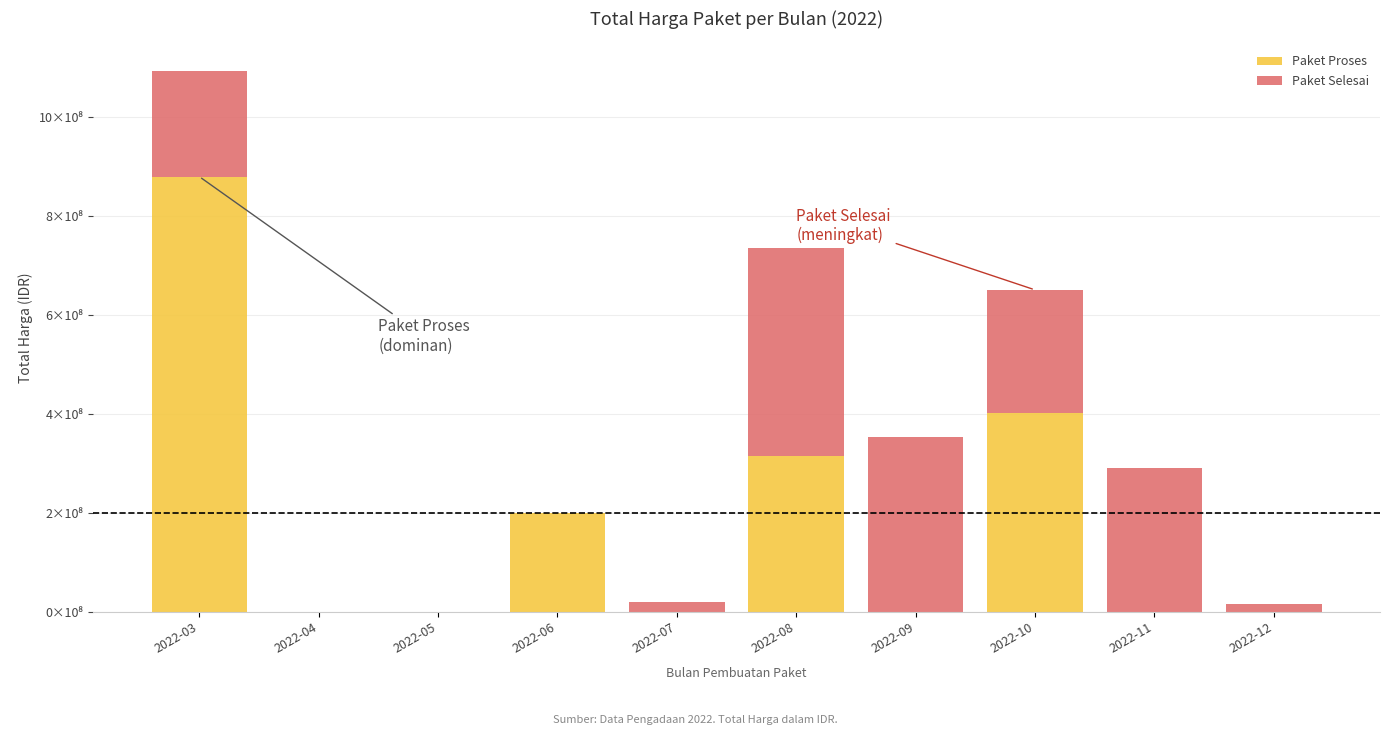

What is the difference between the Paket Selesai values at 2022-08 and 2022-05?

420215000